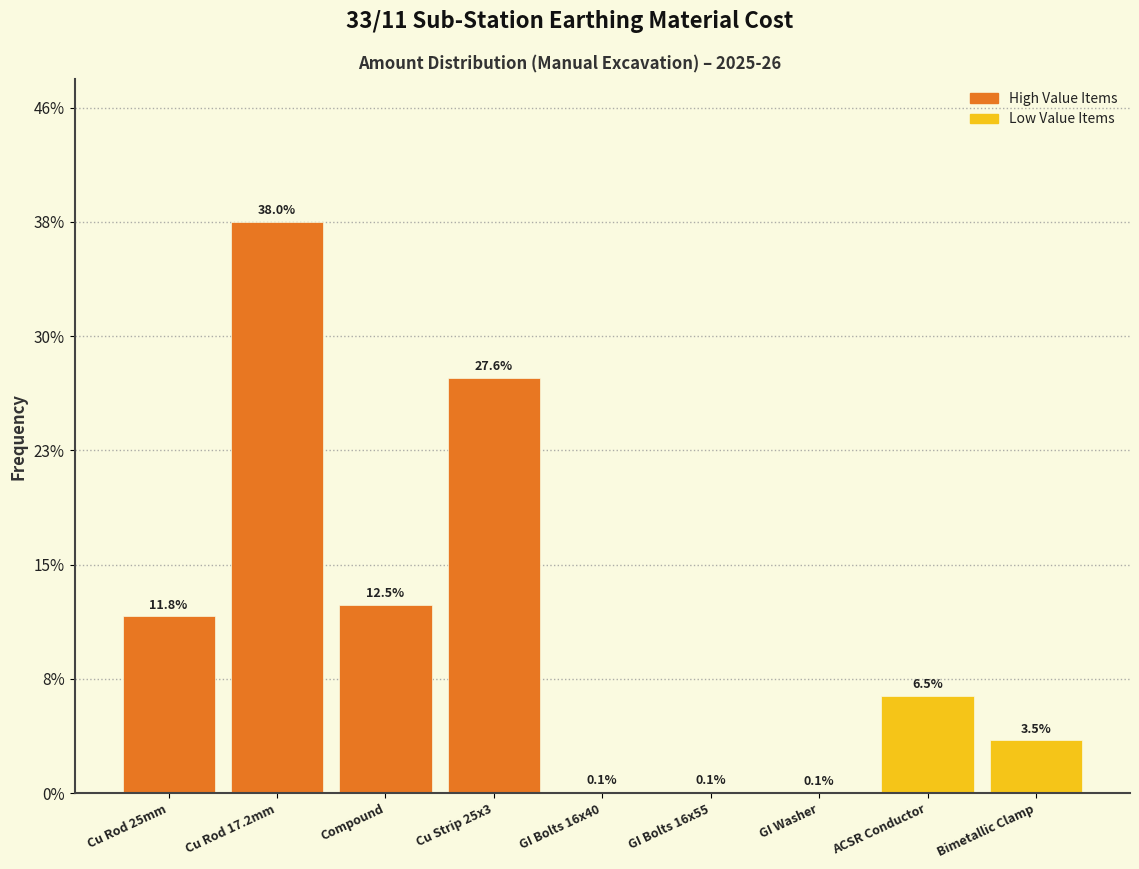

Reading left to right, list all the values displayed in this chart.

Cu Rod 25mm=11.8	Cu Rod 17.2mm=38.0	Compound=12.5	Cu Strip 25x3=27.6	GI Bolts 16x40=0.1	GI Bolts 16x55=0.1	GI Washer=0.1	ACSR Conductor=6.5	Bimetallic Clamp=3.5